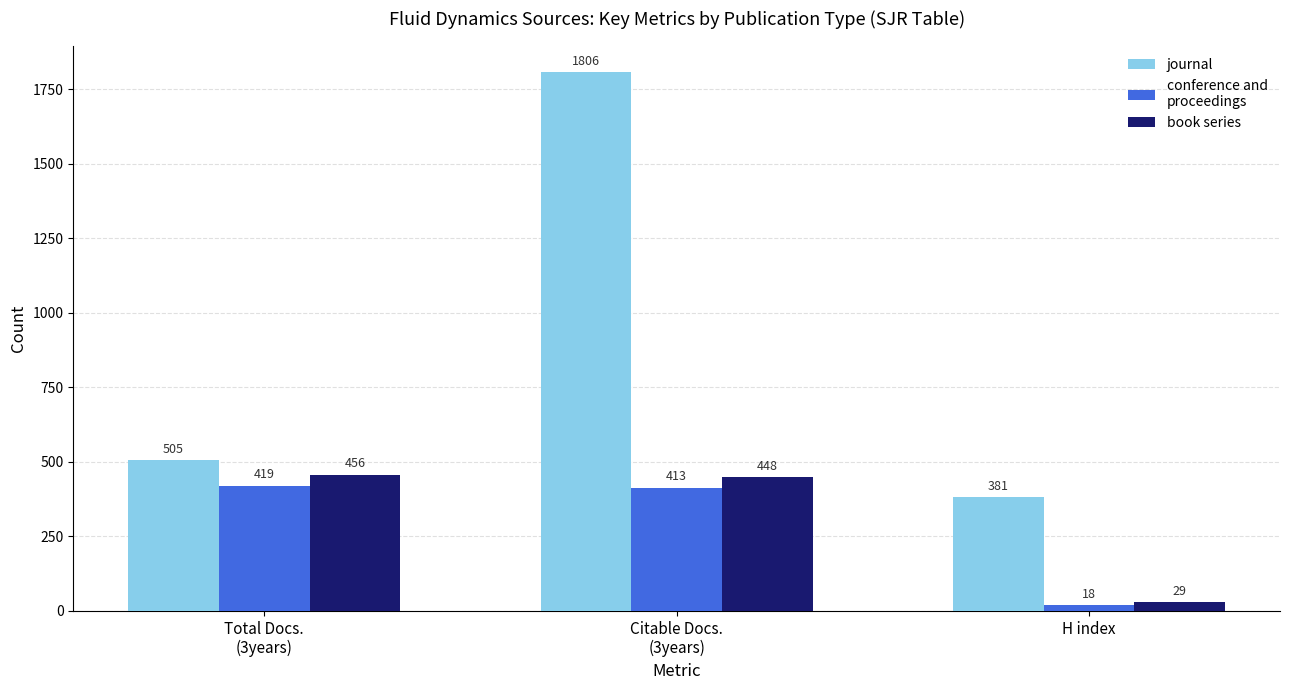

What is the spread (max minus min) of values at H index?

363